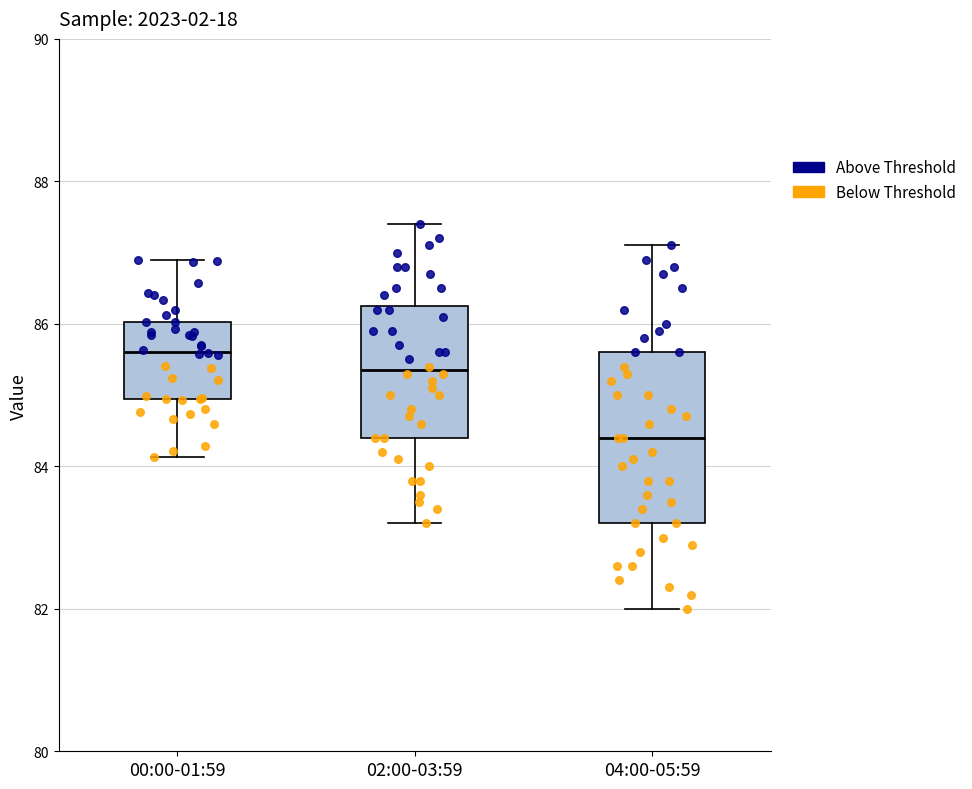

Reading left to right, transcribe this box plot: for each box, give where its median line is, the range the box spans, and where its two whiskers end, as read against the y-axis. The values are not printed on the chart, so give them approximately, as read against the axis.

00:00-01:59: median 85.6, box 85.0 to 86.0, whiskers 84.2 to 87.0
02:00-03:59: median 85.4, box 84.4 to 86.2, whiskers 83.2 to 87.4
04:00-05:59: median 84.4, box 83.2 to 85.6, whiskers 82.0 to 87.2